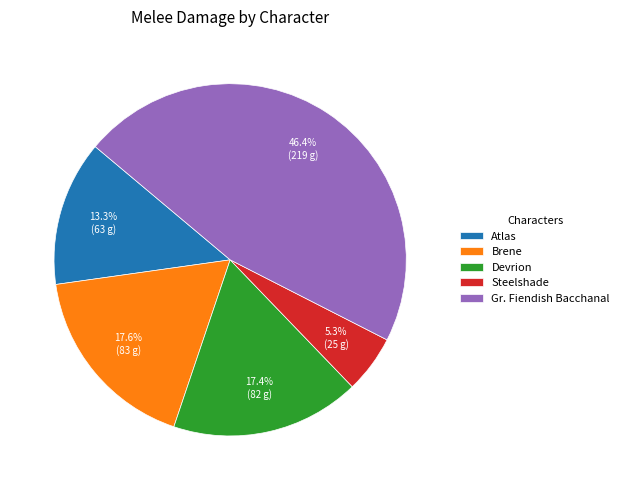

What is the smallest slice in the pie chart?

Steelshade